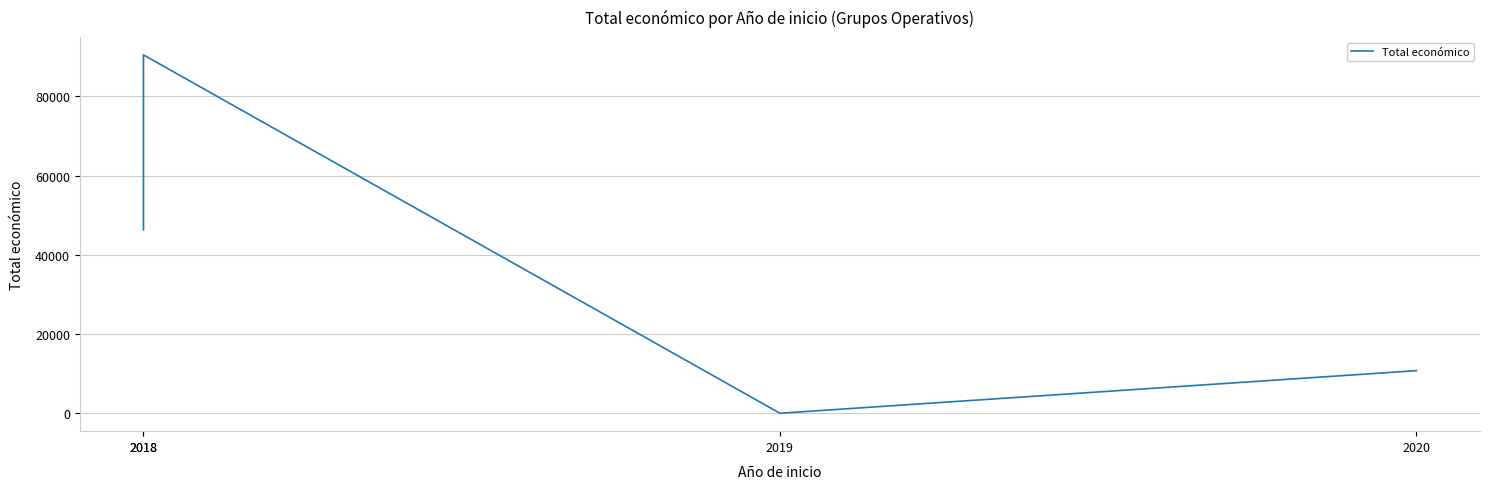

Rank the categories by value from highest to lowest.

2018, 2018, 2020, 2019